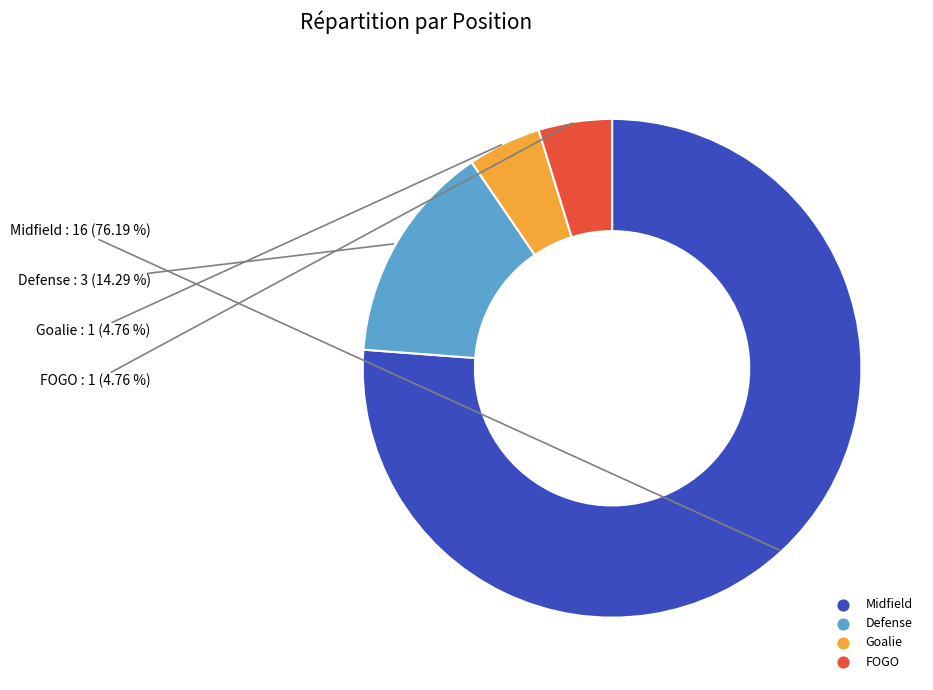

What is the largest slice in the pie chart?

Midfield